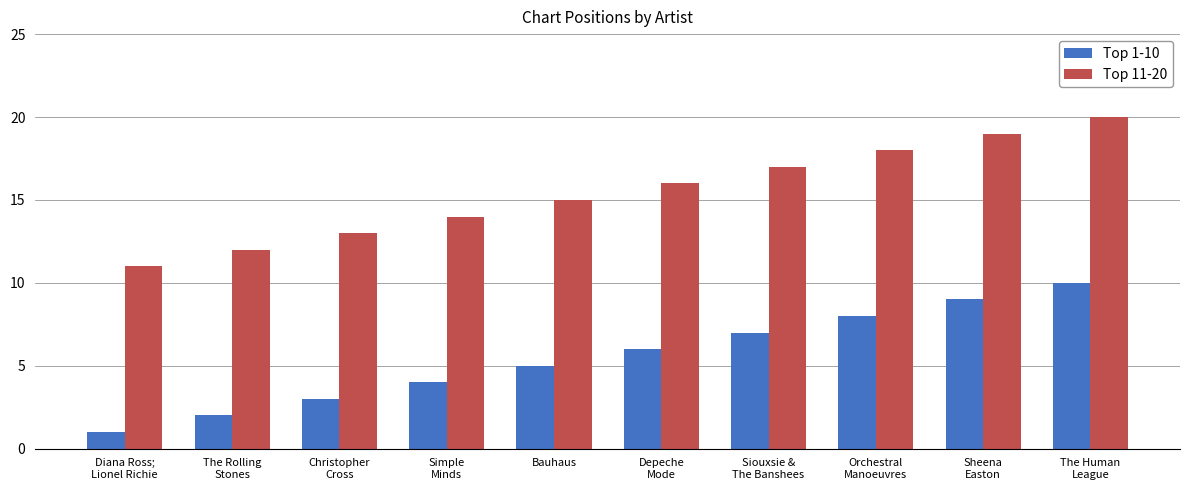

At which label is Top 11-20 closest to 15?

Bauhaus